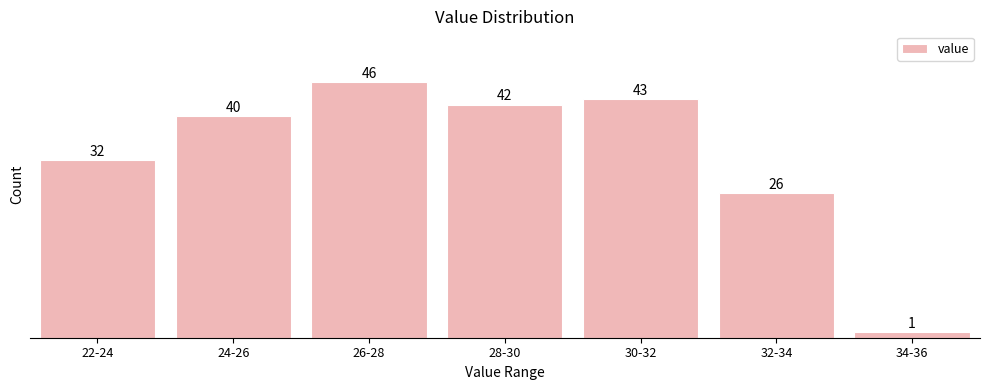

Reading left to right, list all the values displayed in this chart.

32	40	46	42	43	26	1